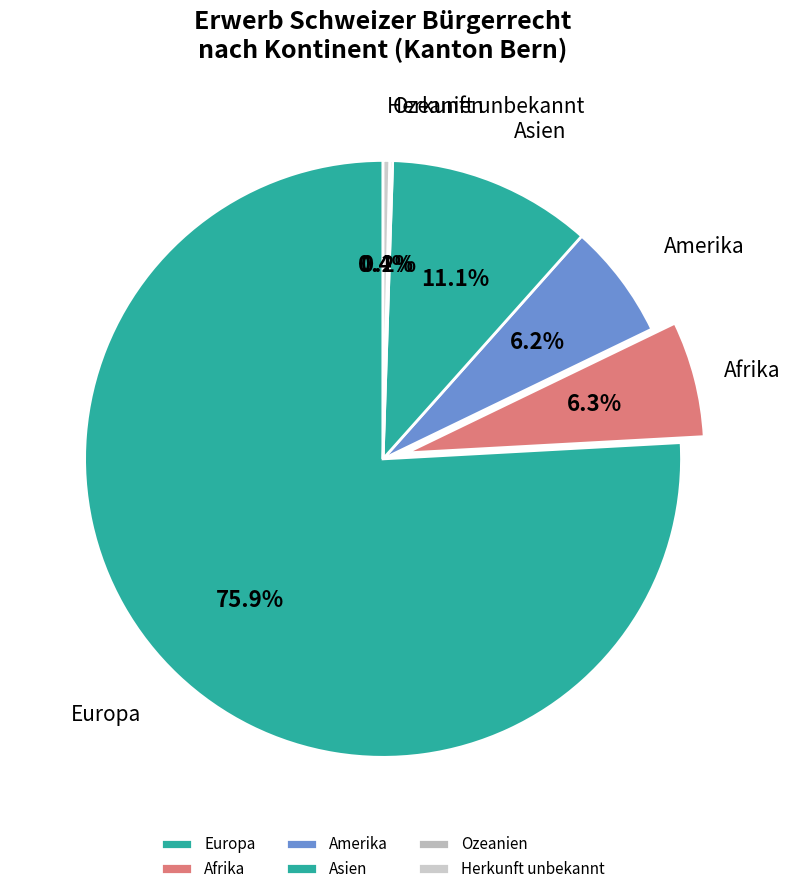

Which slice is the largest?

Europa